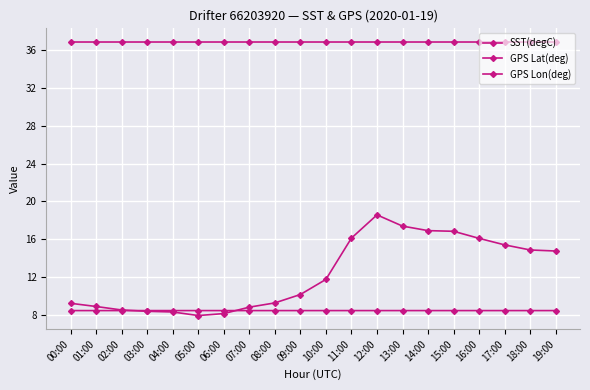

What is the smallest value displayed?

7.9